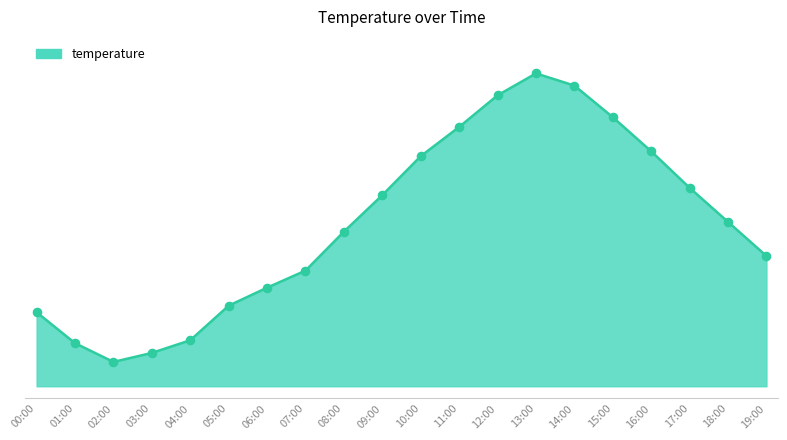

Between 17:00 and 12:00, which is larger?

12:00